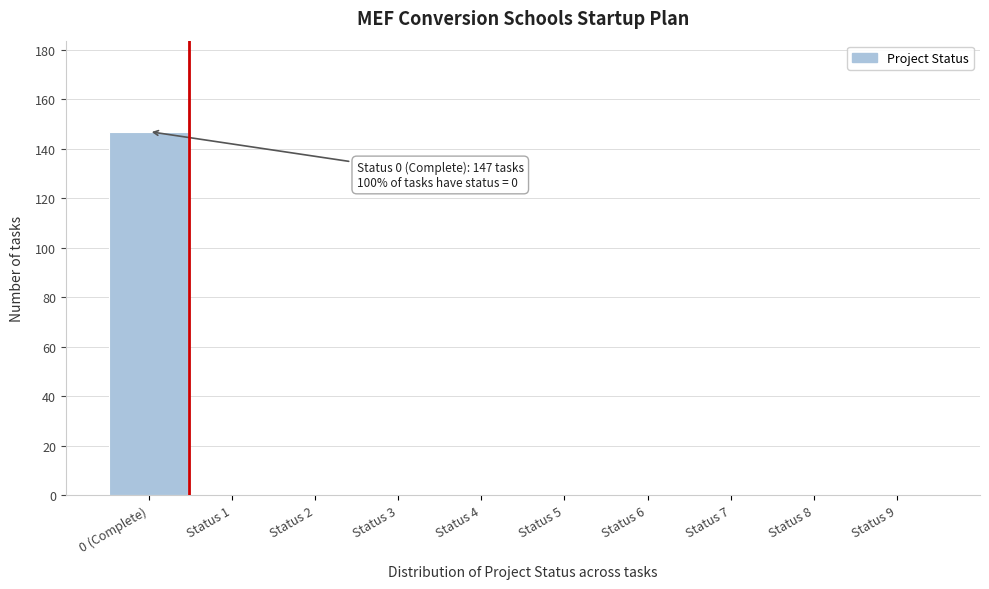

Reading right to left, list all the values displayed in this chart.

Status 9=0	Status 8=0	Status 7=0	Status 6=0	Status 5=0	Status 4=0	Status 3=0	Status 2=0	Status 1=0	0 (Complete)=147